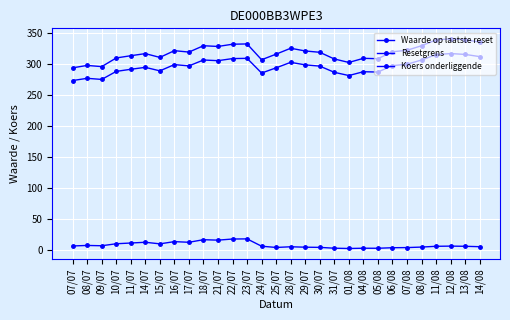

List the series in order of their peak value, highest first.

Koers onderliggende, Resetgrens, Waarde op laatste reset